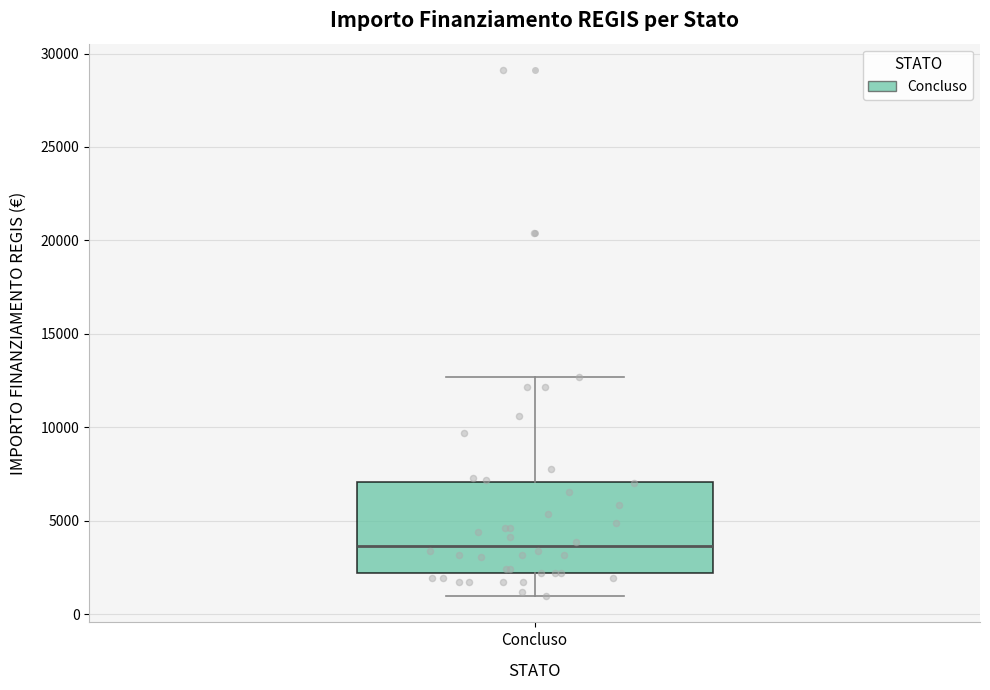

Transcribe this box plot: give where the median line is, the range the box spans, and where the two whiskers end, as read against the y-axis. The values are not printed on the chart, so give them approximately, as read against the axis.

median 3500, box 2000 to 7000, whiskers 1000 to 12500